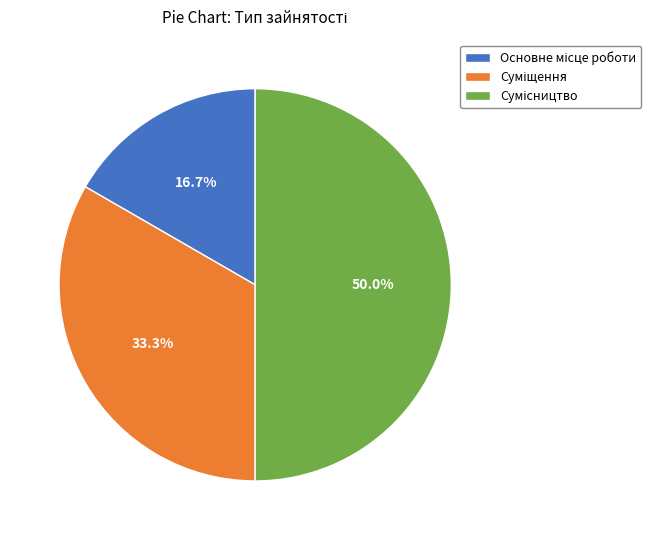

How many segments does this pie chart have?

3